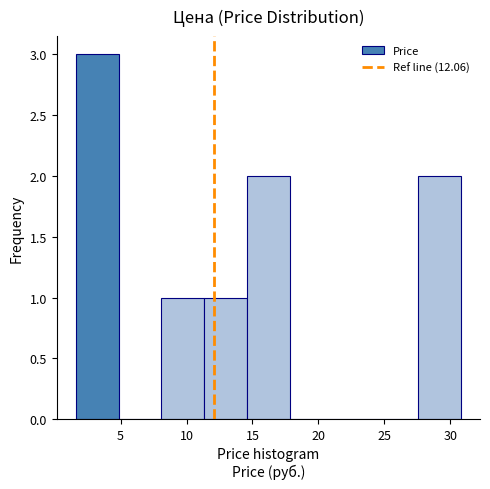

Reading left to right, list every bar in this chart as the range it spans on the x-axis followed by its height. Neither the bar edges nor the heights are printed on the chart, so give them approximately, as read against the axes.

1.5 to 5.0: 3
5.0 to 8.0: 0
8.0 to 11.5: 1
11.5 to 14.5: 1
14.5 to 18.0: 2
18.0 to 21.0: 0
21.0 to 24.5: 0
24.5 to 27.5: 0
27.5 to 31.0: 2